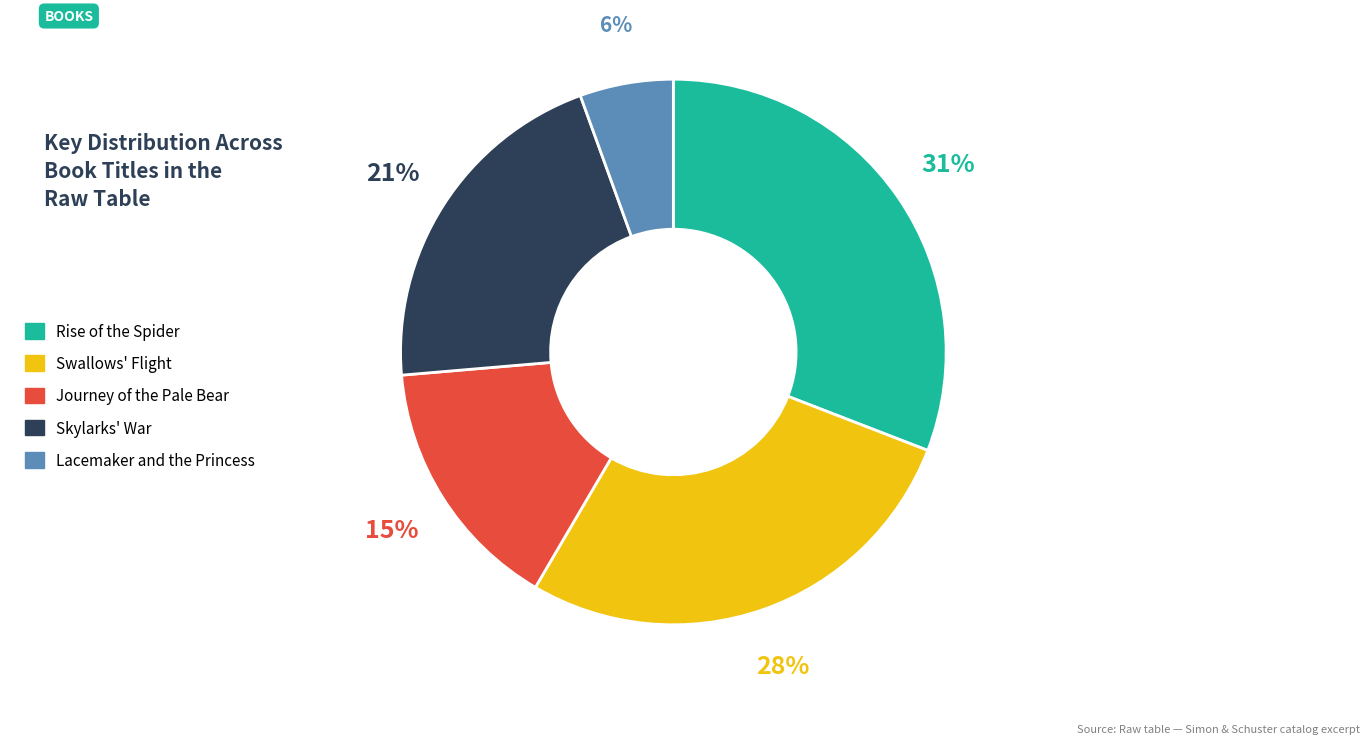

Which has a higher value, Skylarks' War or Swallows' Flight?

Swallows' Flight